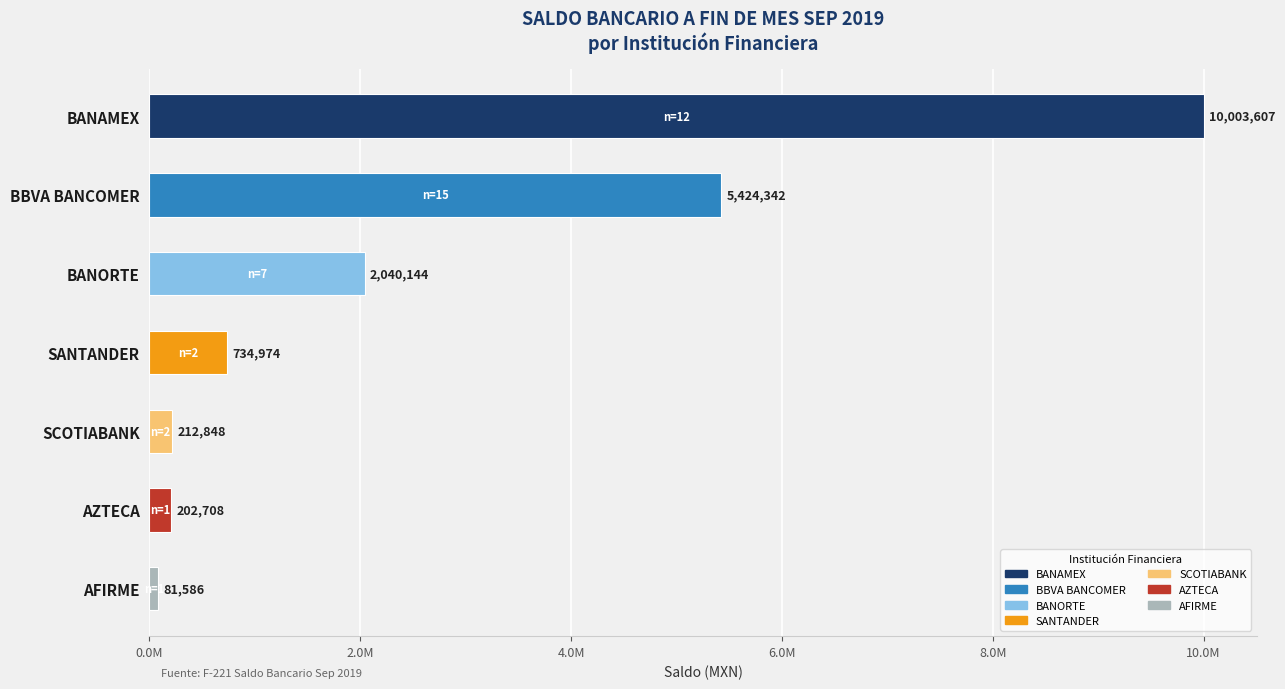

Does the chart contain any negative values?

No